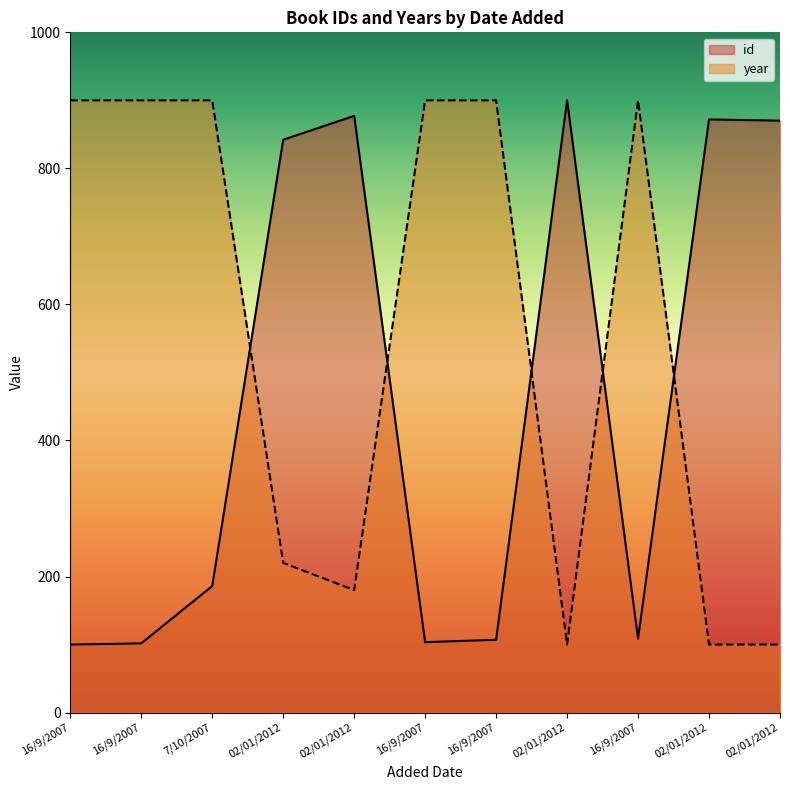

How many times do id and year cross each other?

5